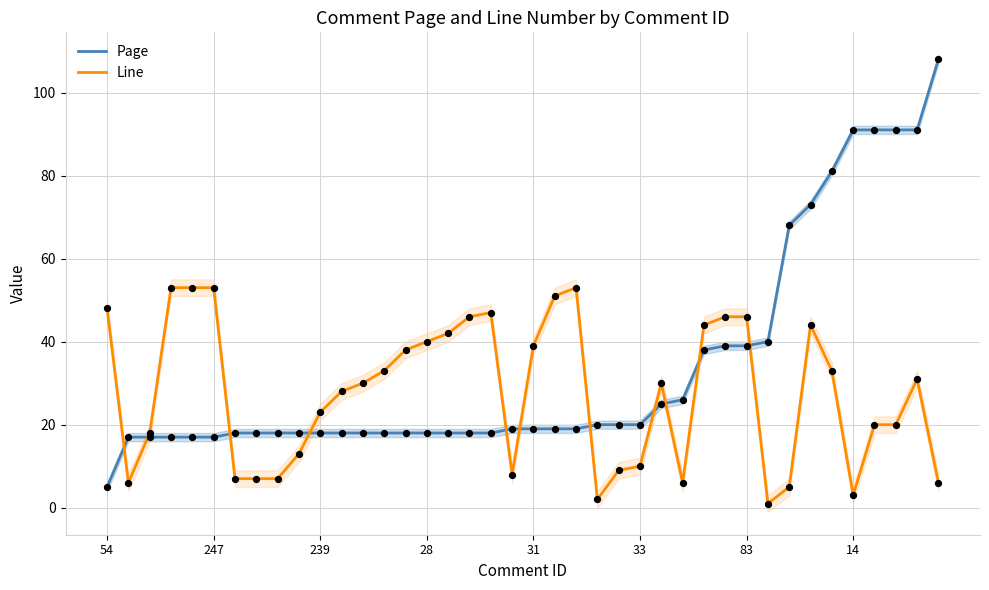

What is the maximum value for Line?

53